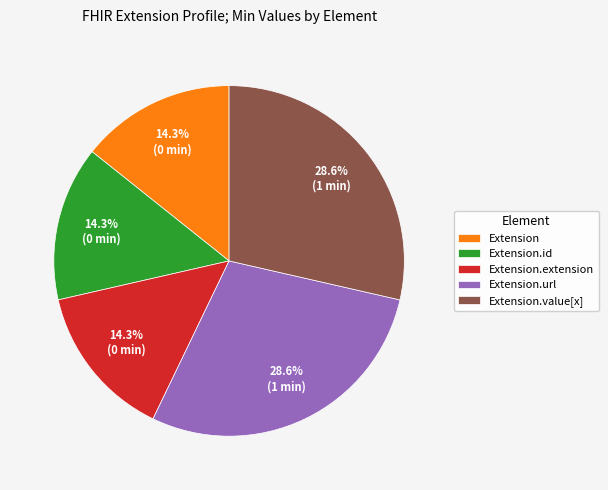

Approximately how many times larger is the value at Extension.url compared to Extension.id?

2.0